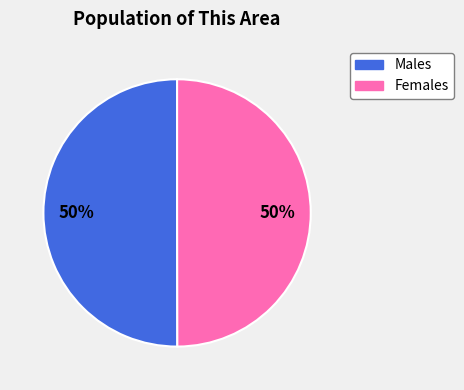

To the nearest percent, what is the average slice percentage?

50%